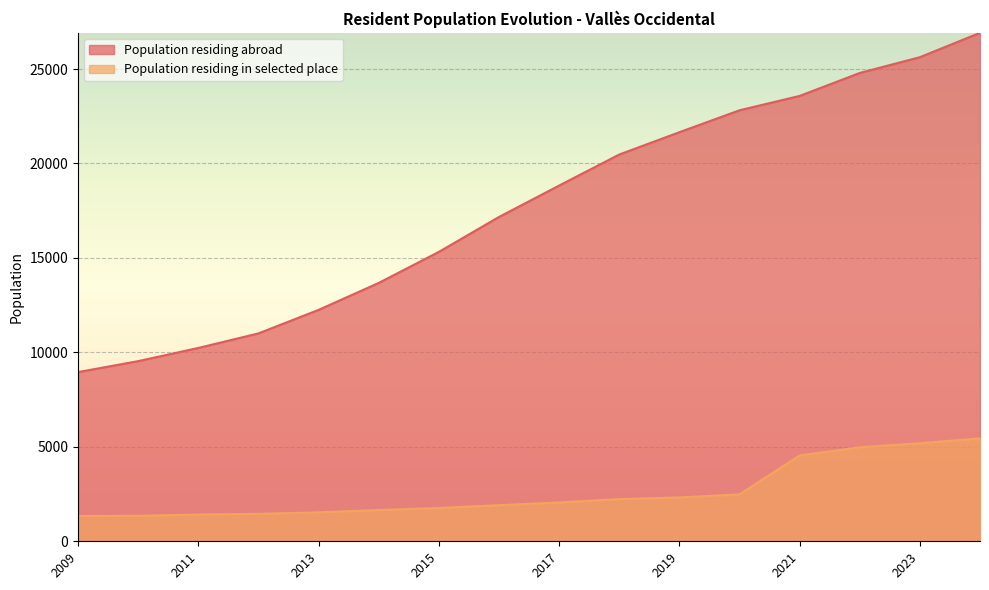

What is the greatest value displayed?

26917